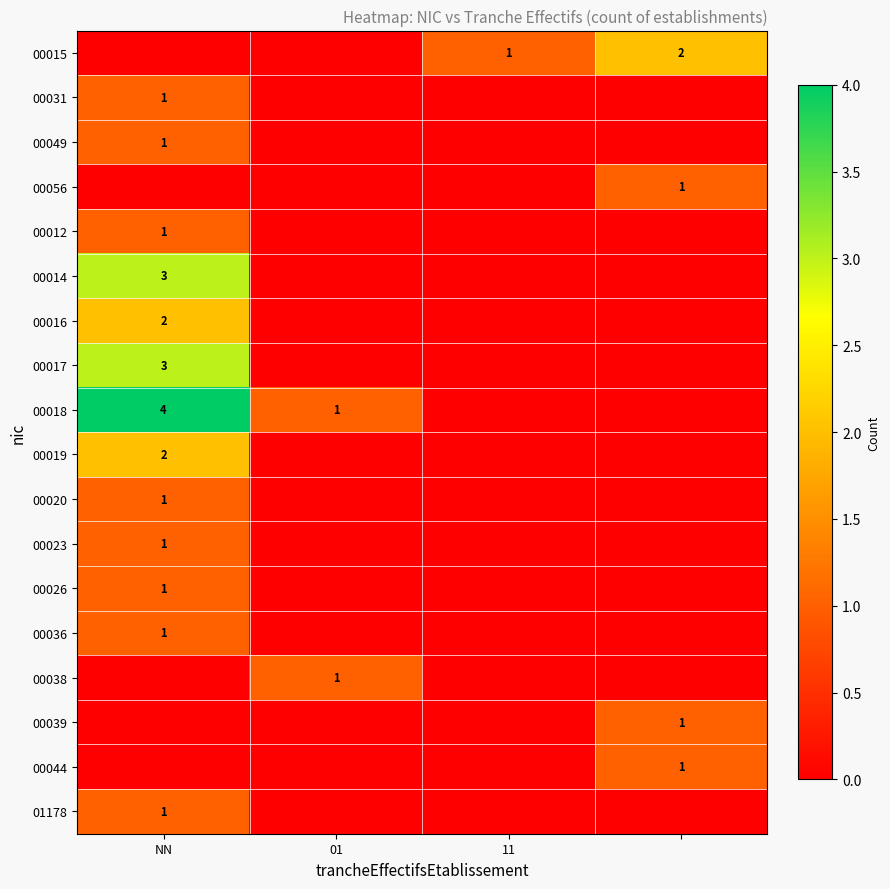

True or false: 00012 has a value of 1 at NN.

True